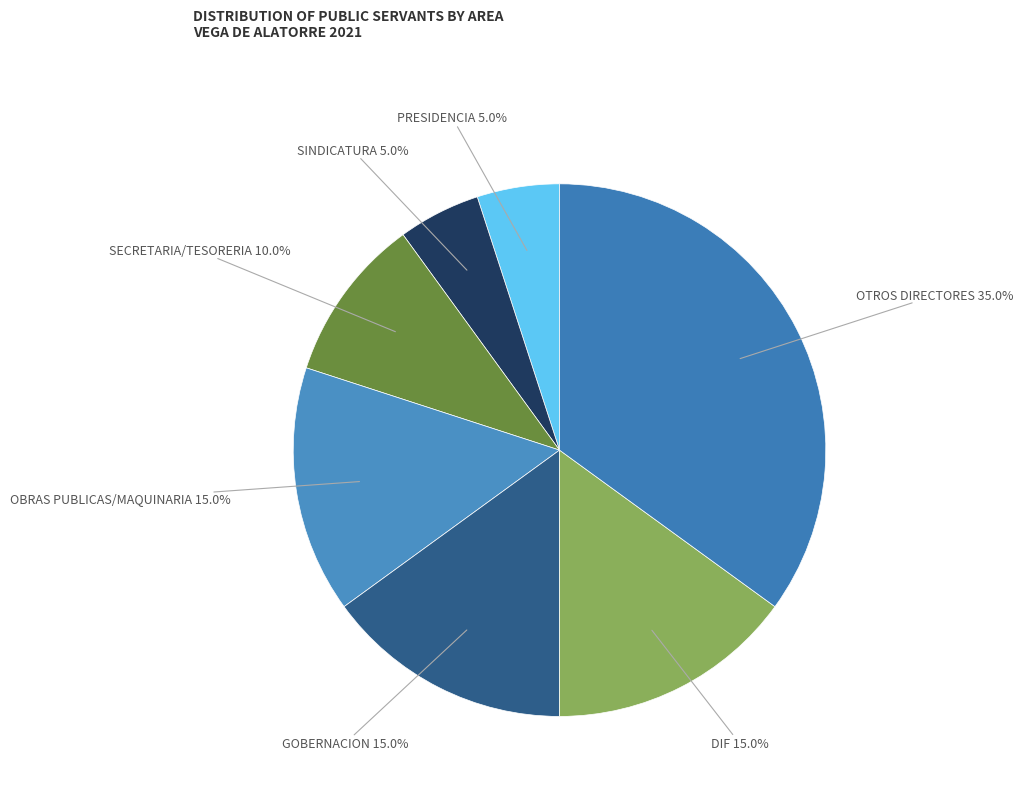

Is SINDICATURA the majority of the pie?

No